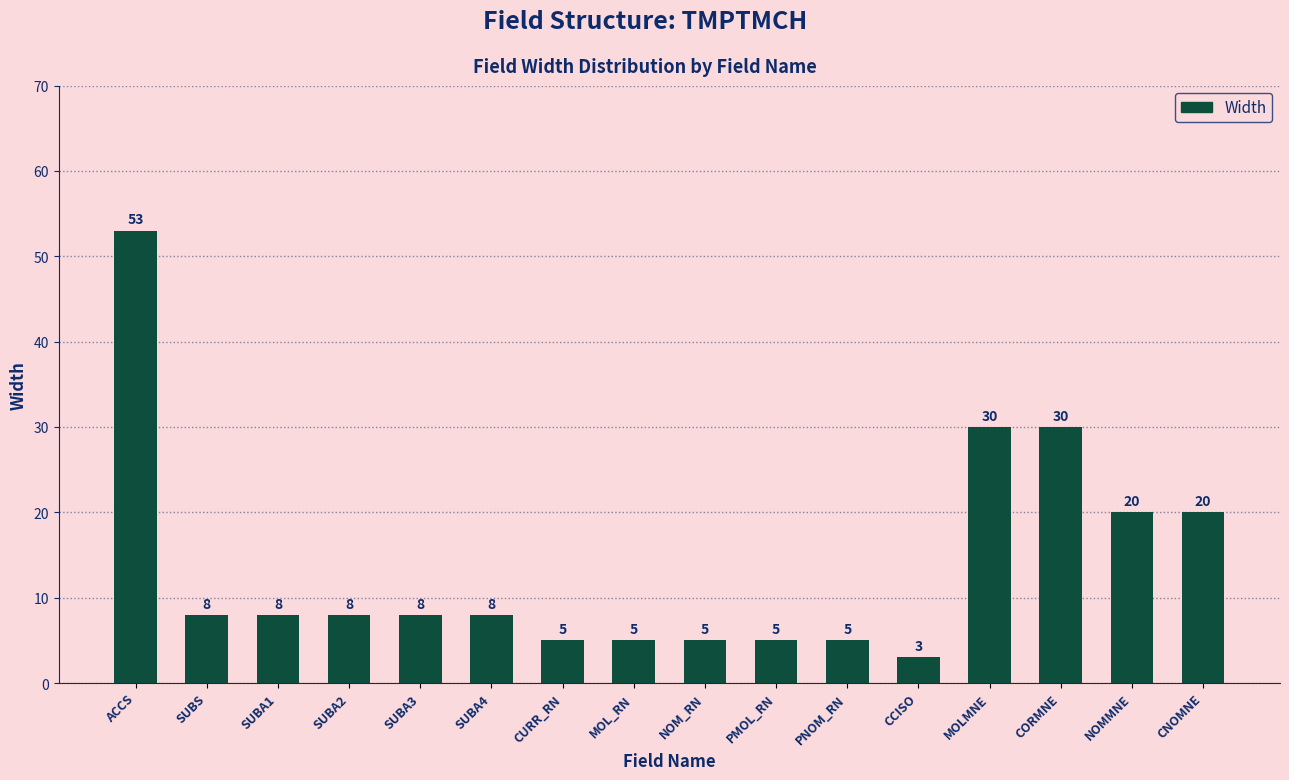

Reading left to right, list all the values displayed in this chart.

ACCS=53	SUBS=8	SUBA1=8	SUBA2=8	SUBA3=8	SUBA4=8	CURR_RN=5	MOL_RN=5	NOM_RN=5	PMOL_RN=5	PNOM_RN=5	CCISO=3	MOLMNE=30	CORMNE=30	NOMMNE=20	CNOMNE=20